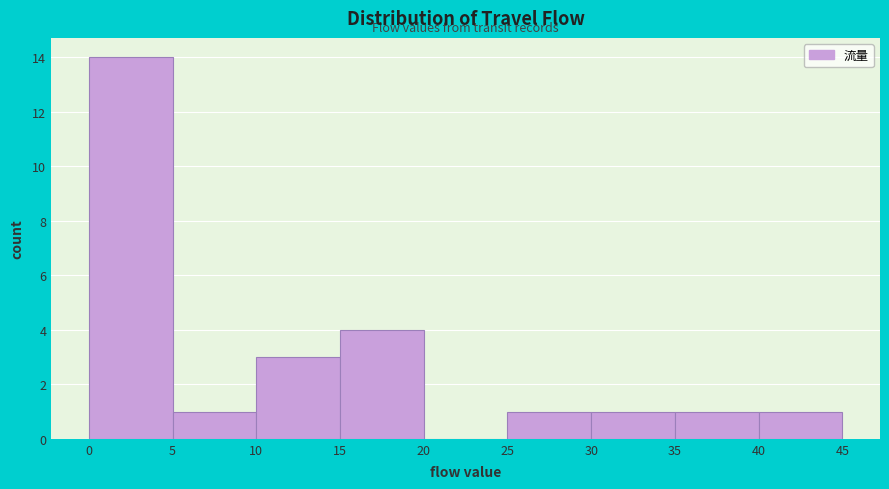

Reading left to right, list every bar in this chart as the range it spans on the x-axis followed by its height. The values are not printed on the chart, so give them approximately, as read against the axis.

0 to 5: 14
5 to 10: 1
10 to 15: 3
15 to 20: 4
20 to 25: 0
25 to 30: 1
30 to 35: 1
35 to 40: 1
40 to 45: 1